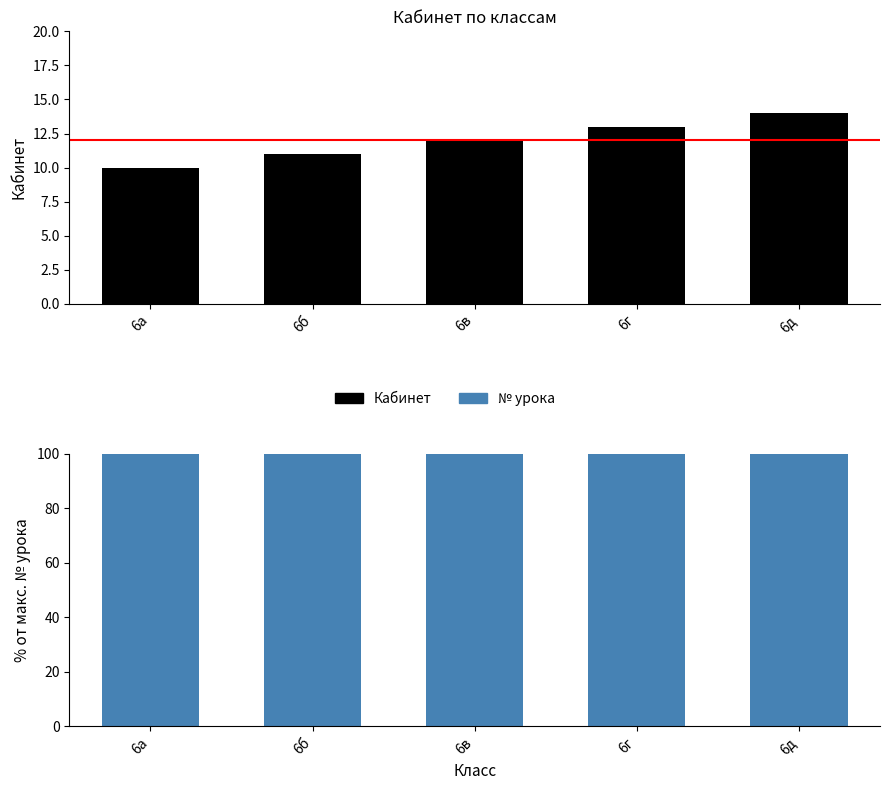

Which series changed the most between 6г and 6д?

Кабинет